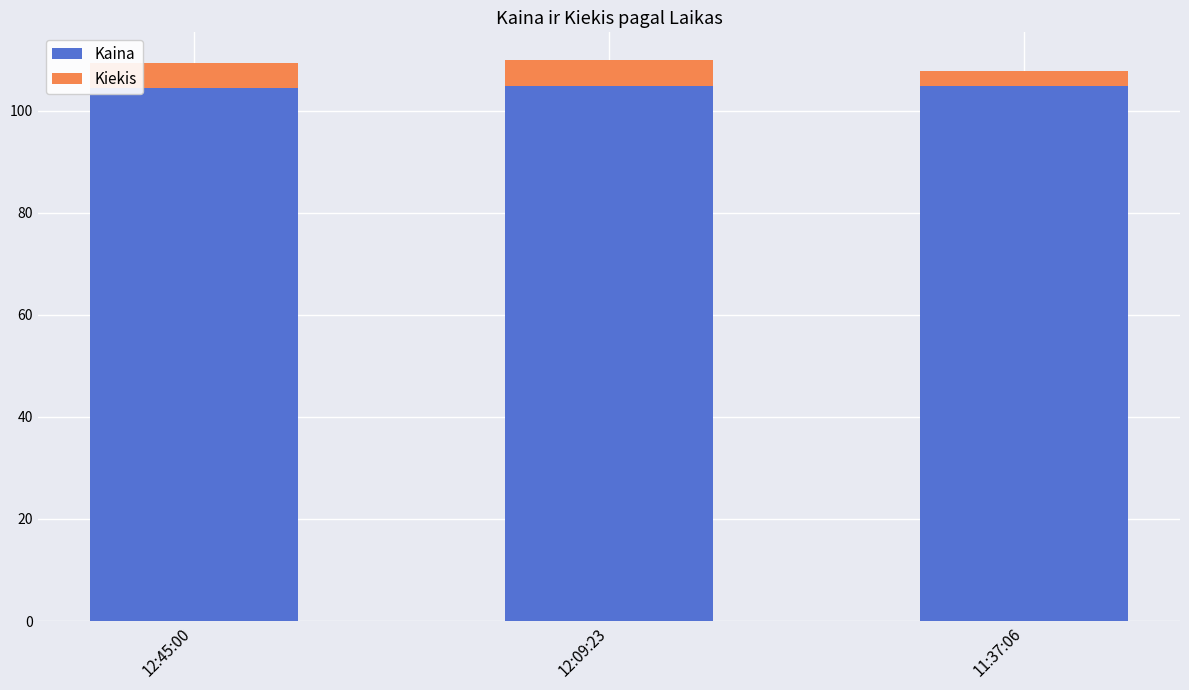

The Kaina series shows 185.8 at 11:37:06. True or false?

False